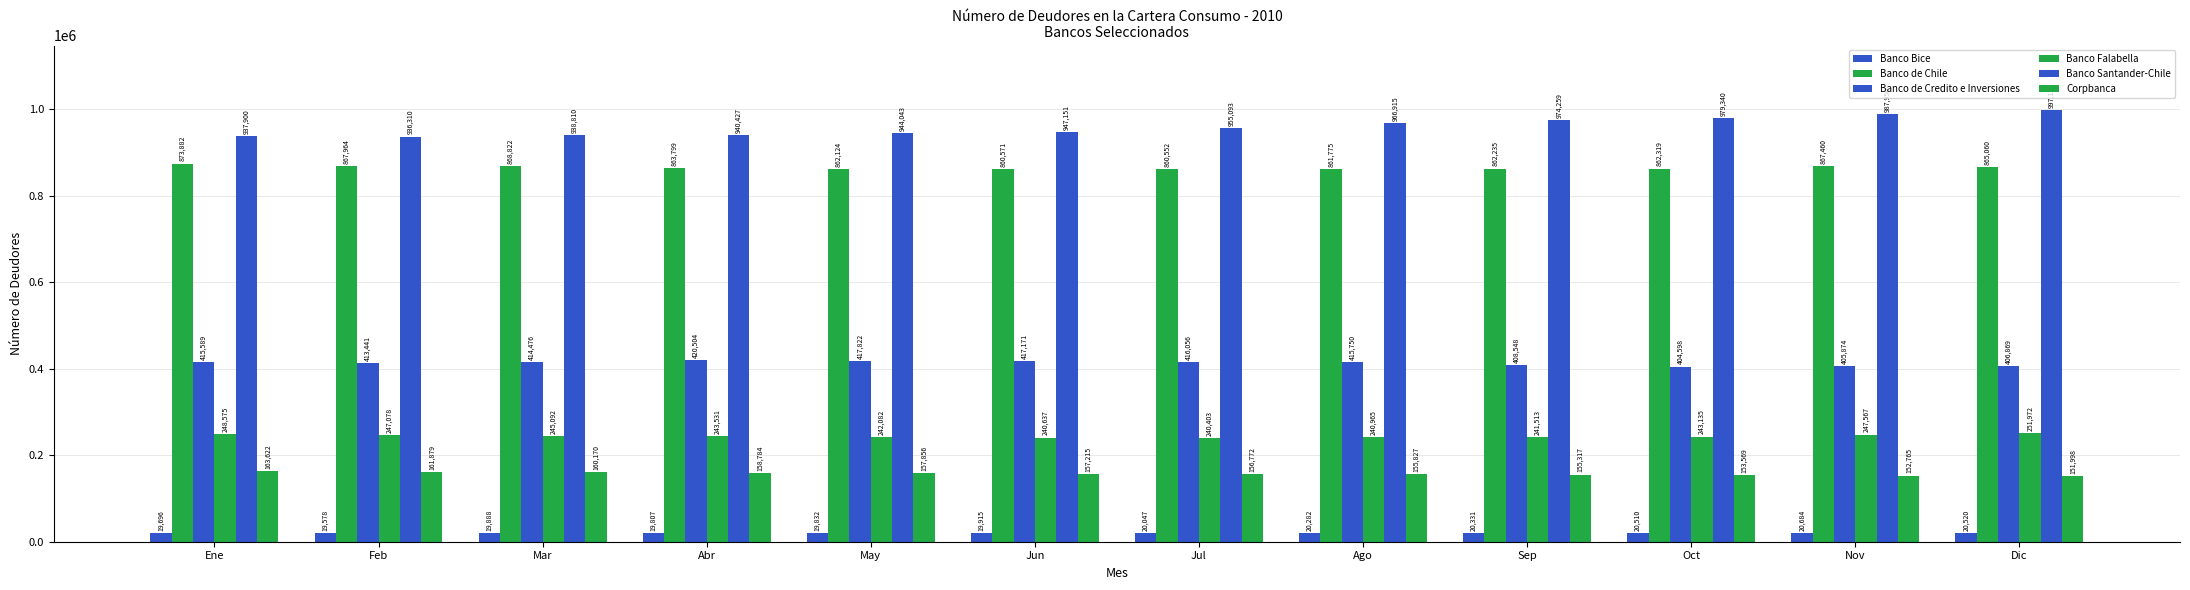

List the series in order of their peak value, highest first.

Banco Santander-Chile, Banco de Chile, Banco de Credito e Inversiones, Banco Falabella, Corpbanca, Banco Bice